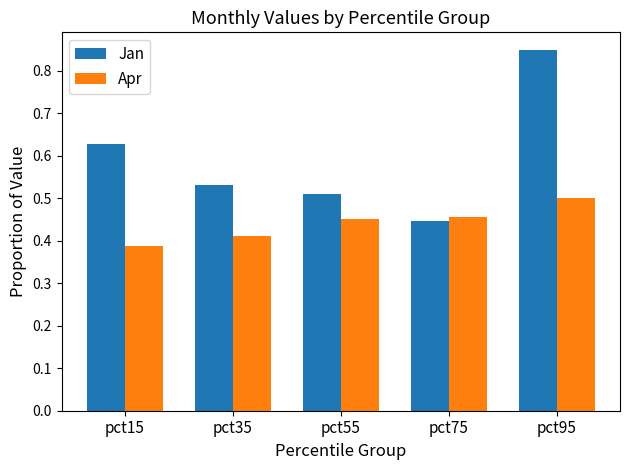

Which label corresponds to the largest value in the chart?

pct95